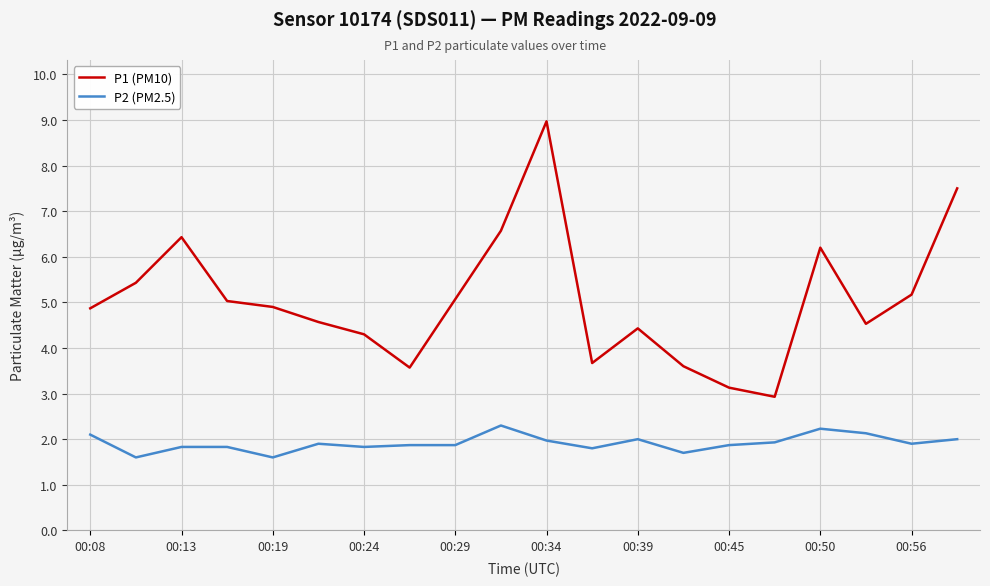

What is the highest value of the P2 (PM2.5) series?

2.3